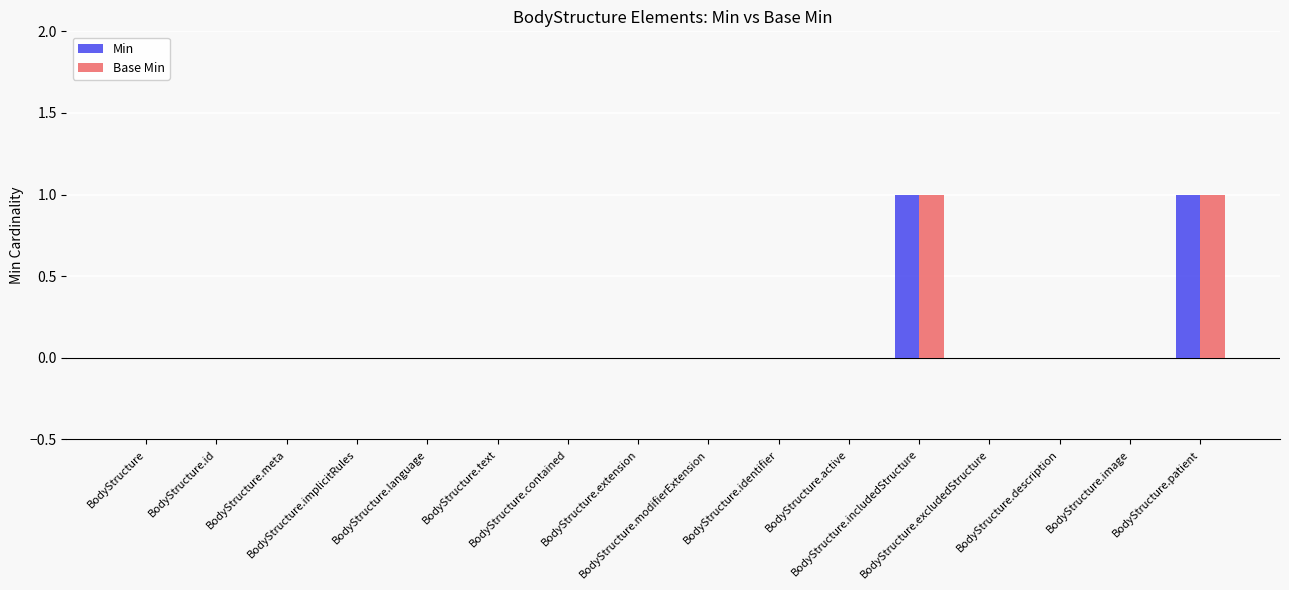

What position from the right is BodyStructure.identifier?

7